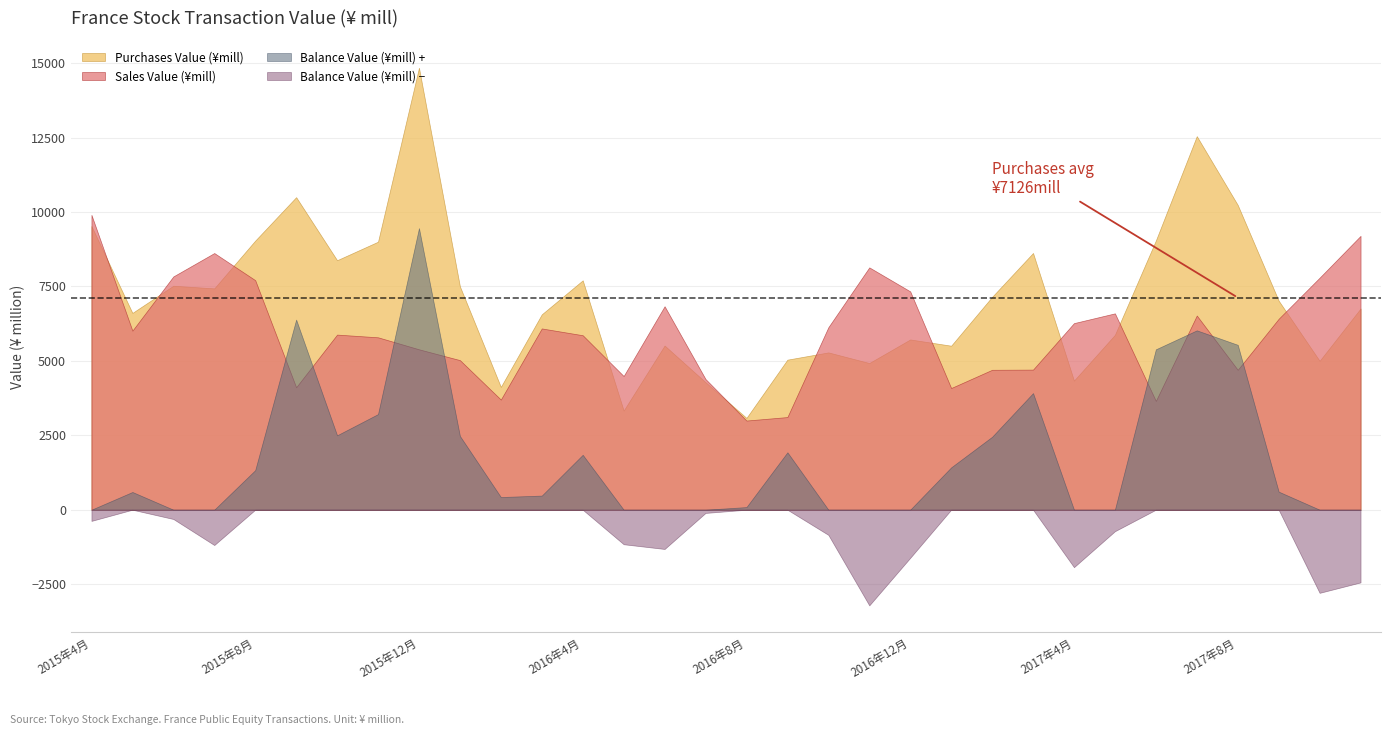

Which category has the lowest value in the Purchases Value (¥mill) series?

2016年8月